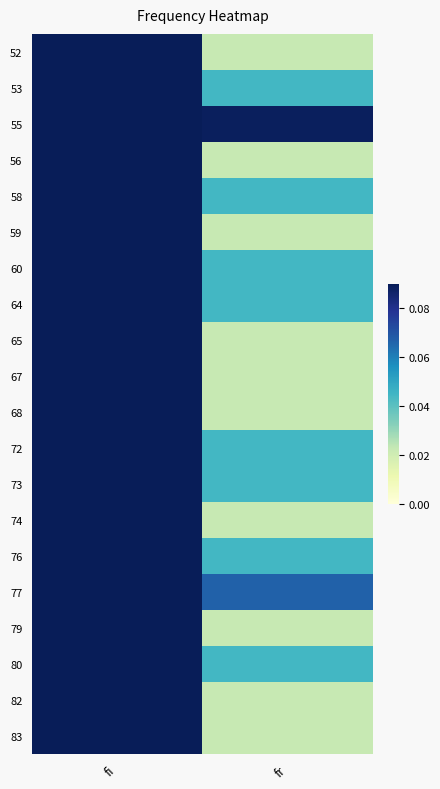

Which series has the largest total across all categories?

55